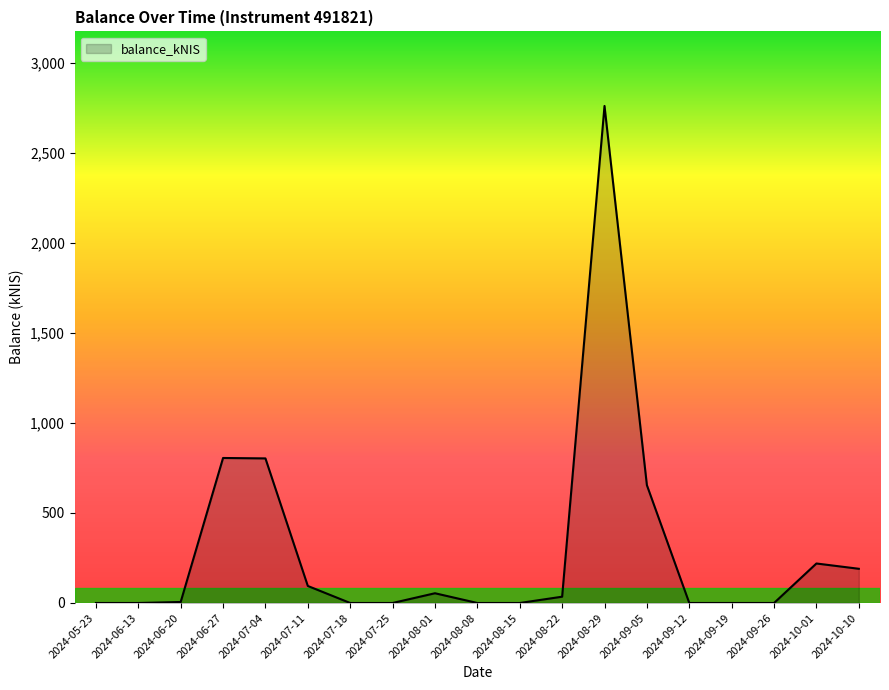

Approximately how many times larger is the value at 2024-07-11 compared to 2024-10-01?

0.4